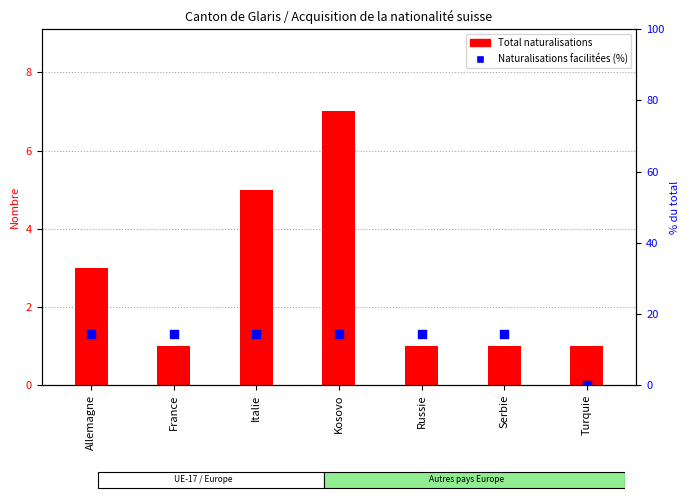

Which series contains the lowest Y value?

Naturalisations facilitées (%)